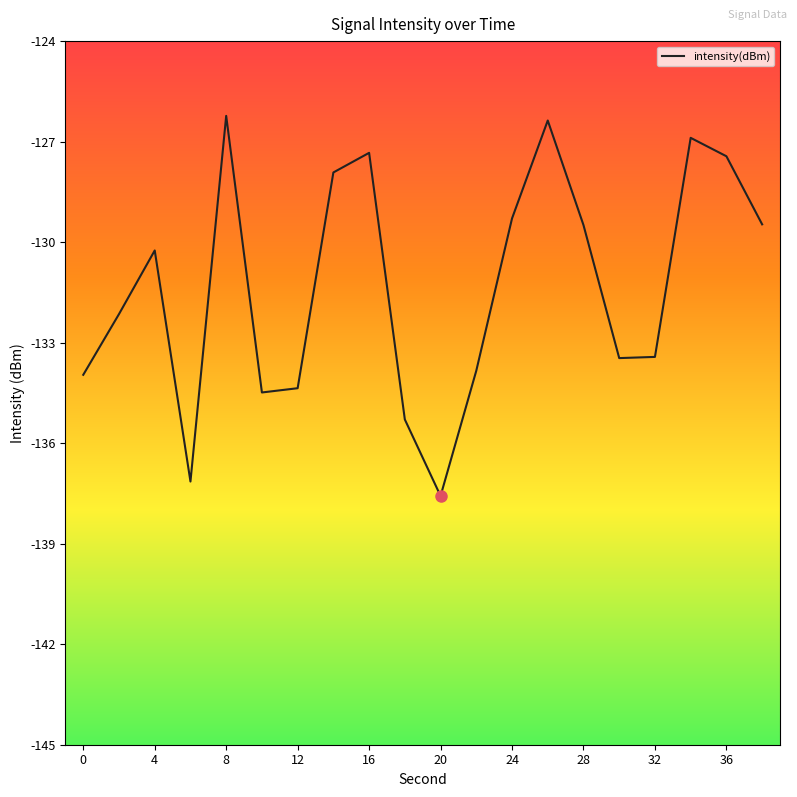

What is the smallest value displayed?

-137.6